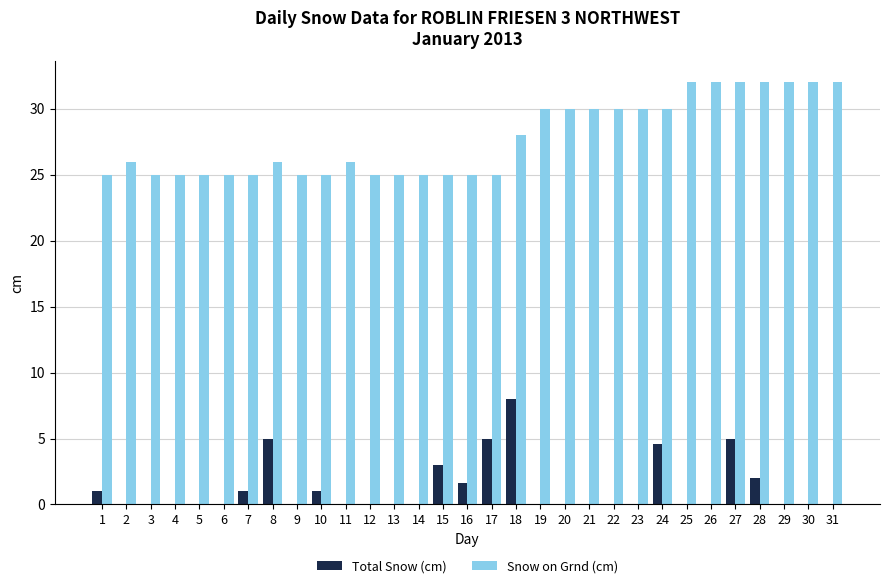

What is the total value across all series at 17?

30.0